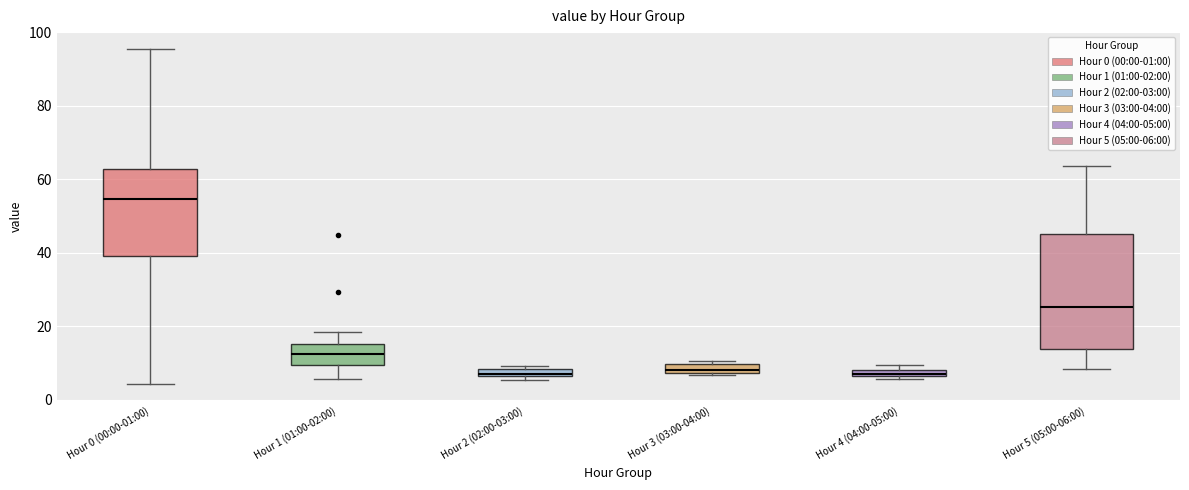

Which box is the tallest, from its lower edge to its upper edge?

Hour 5 (05:00-06:00)